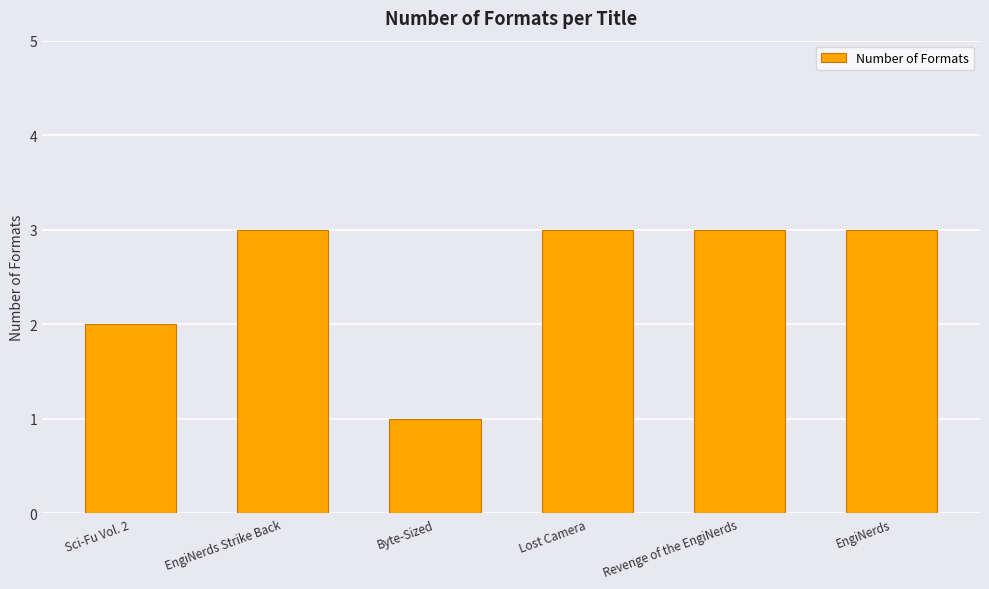

At which label is the value closest to 2?

Sci-Fu Vol. 2